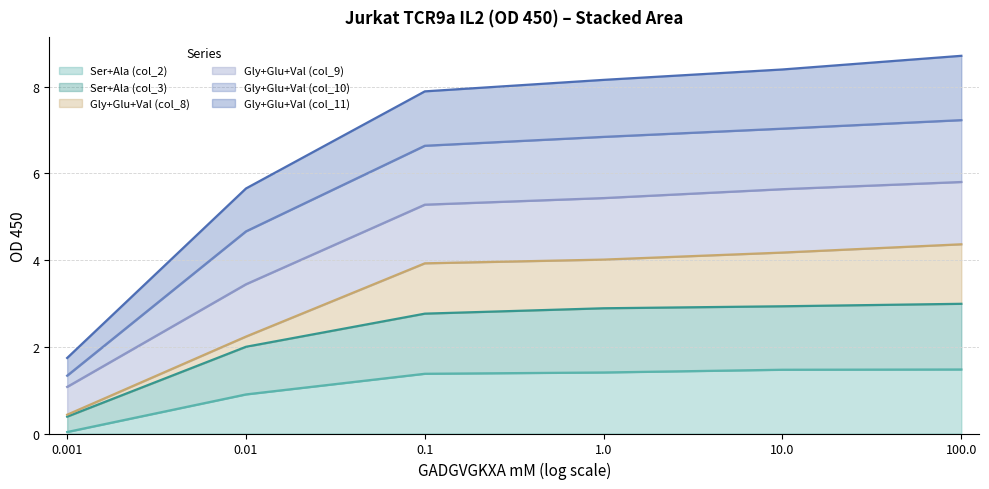

What is the total value across all series at 0.01?

5.7